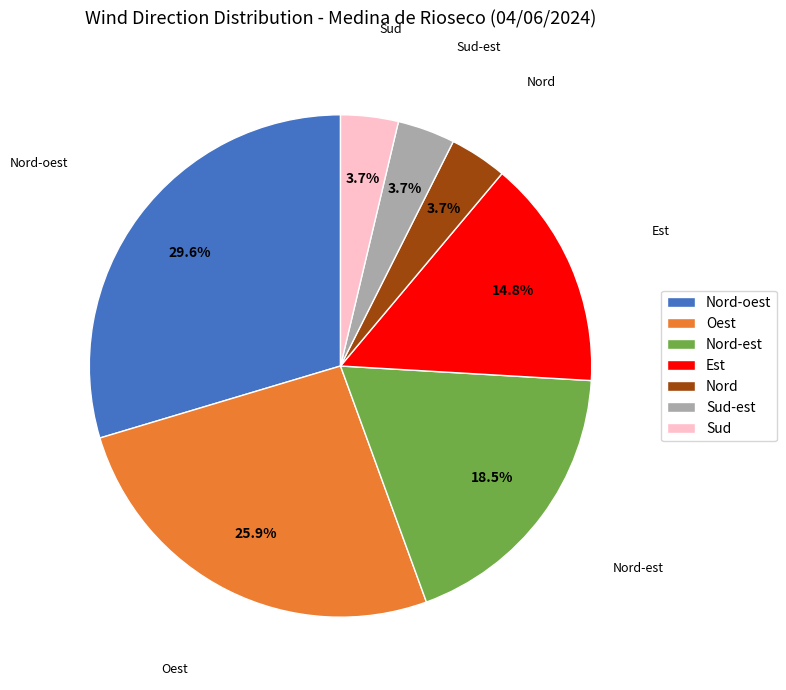

Which has a higher value, Nord or Oest?

Oest